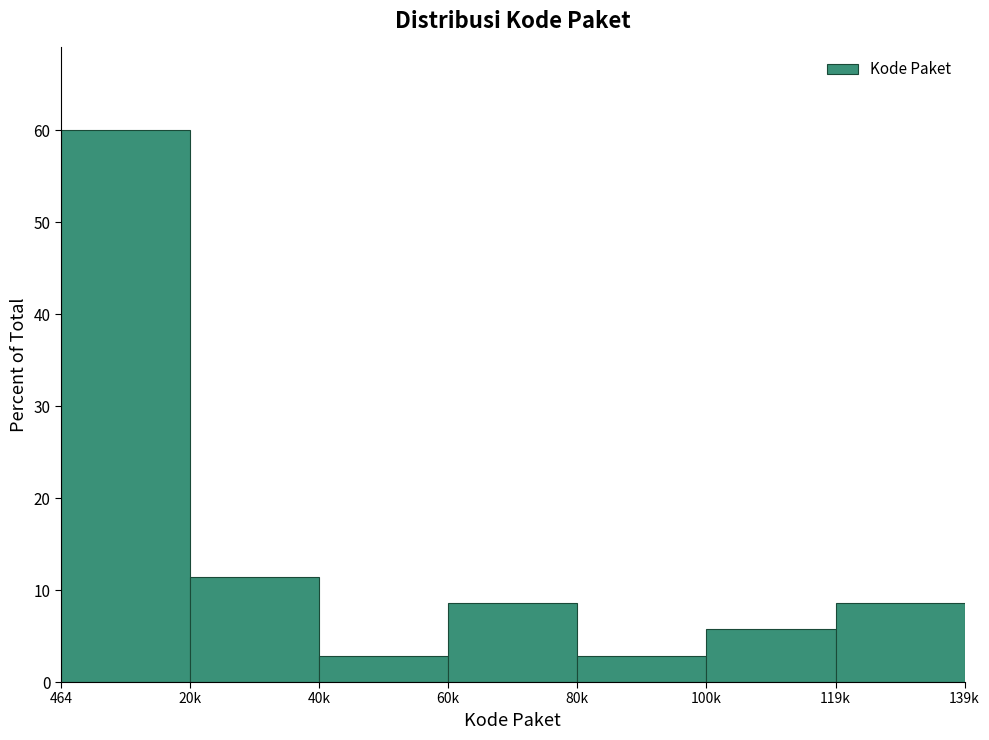

Reading left to right, extract all data points from this chart.

60.0	11.4	2.9	8.6	2.9	5.7	8.6